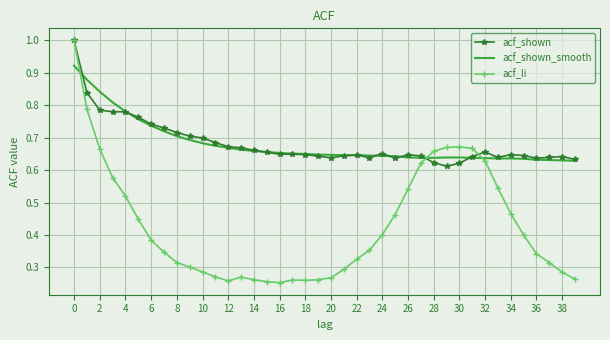

Which series has the largest range (max minus min)?

acf_li